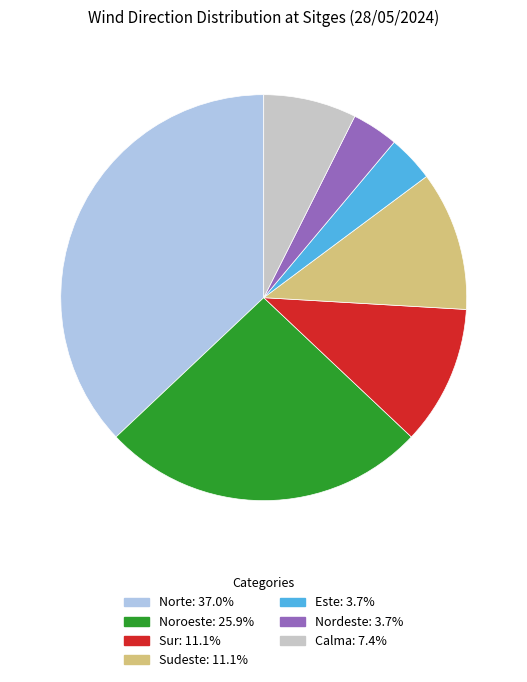

Which has a higher value, Sur or Norte?

Norte